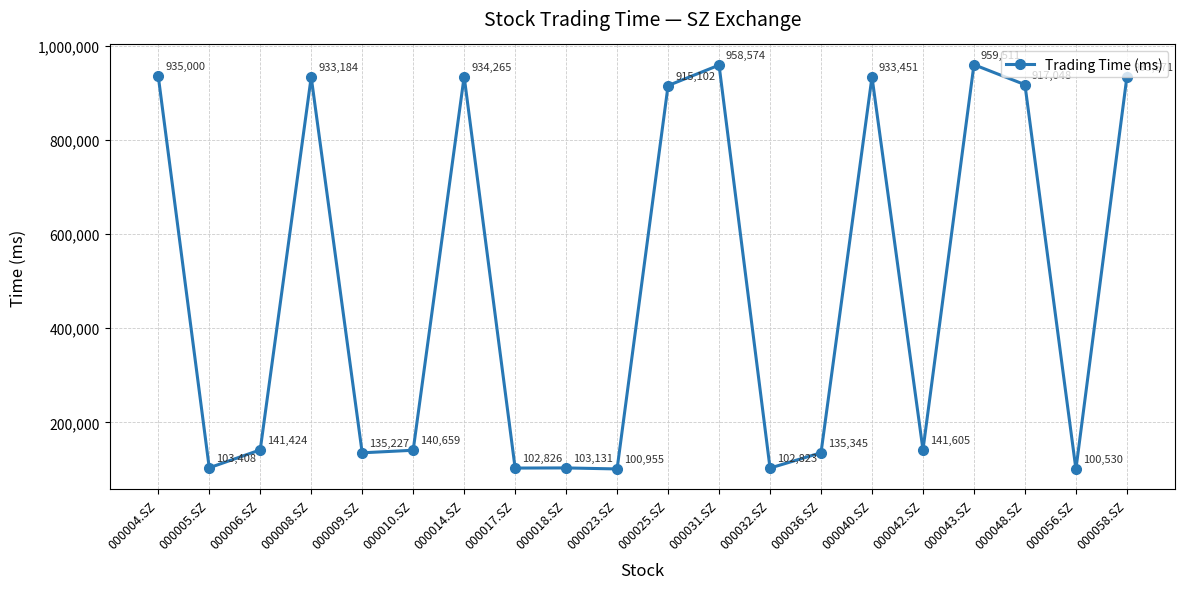

Does the chart display data point markers on the line(s)?

Yes